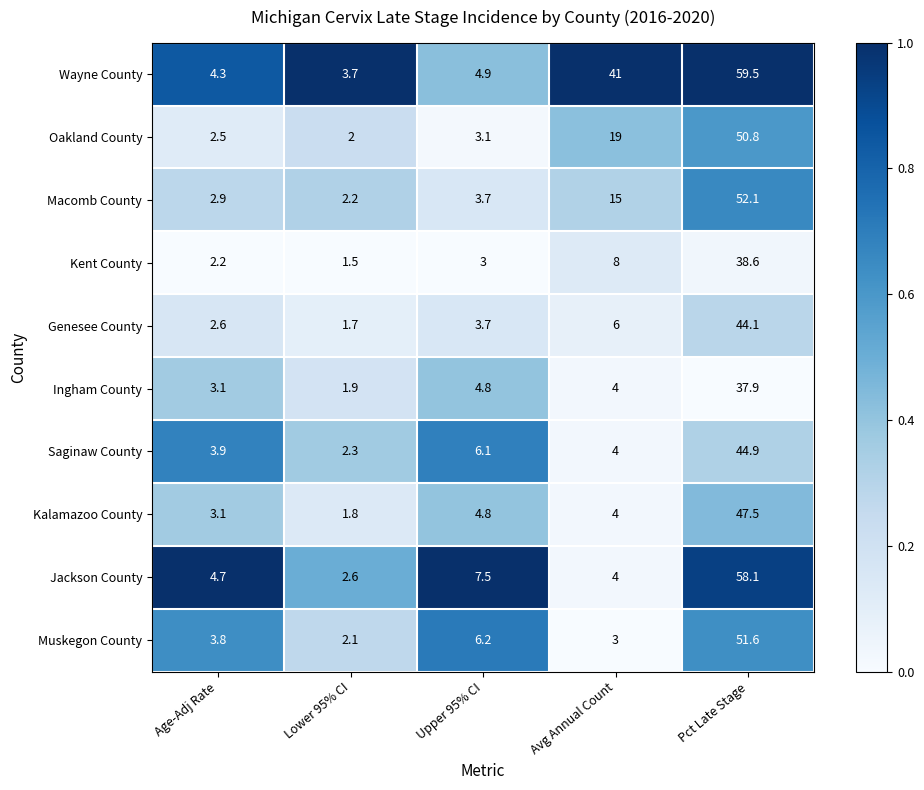

Between Lower 95% CI and Avg Annual Count, which series saw the biggest shift?

Wayne County